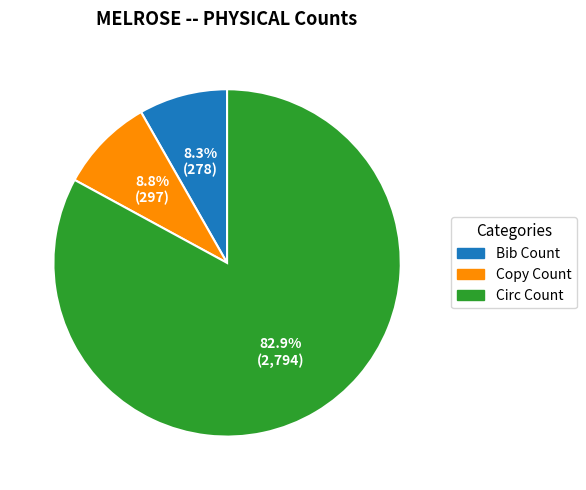

Approximately how many times larger is the value at Circ Count compared to Copy Count?

9.4